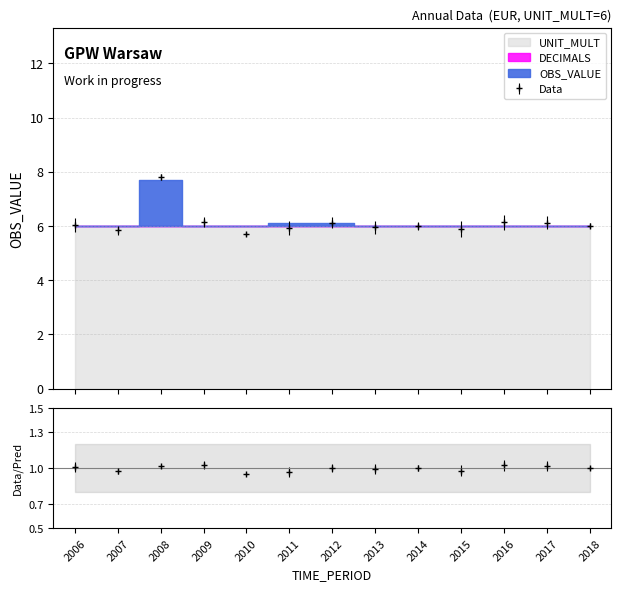

List the labels in order of DECIMALS value, smallest first.

2006, 2007, 2008, 2009, 2010, 2011, 2012, 2013, 2014, 2015, 2016, 2017, 2018